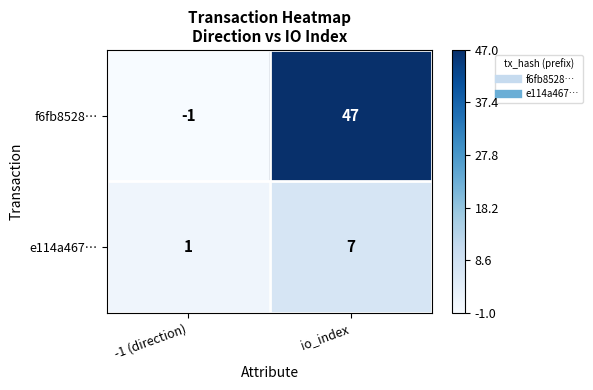

Which category has the lowest value across all series?

-1 (direction)